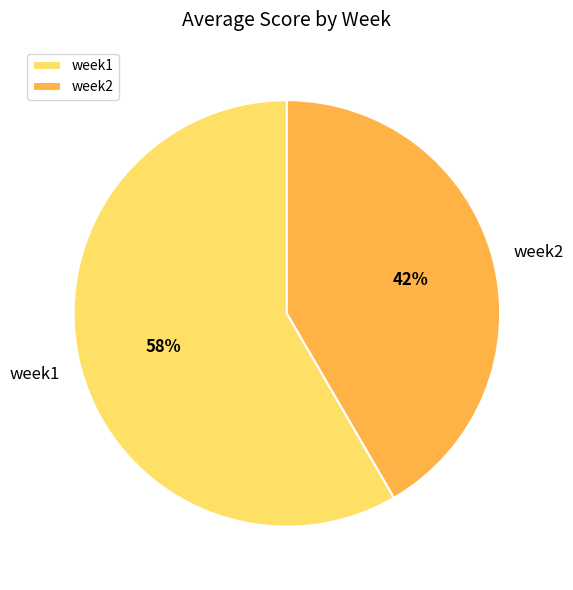

Is the sum of week2 and week1 greater than half?

Yes